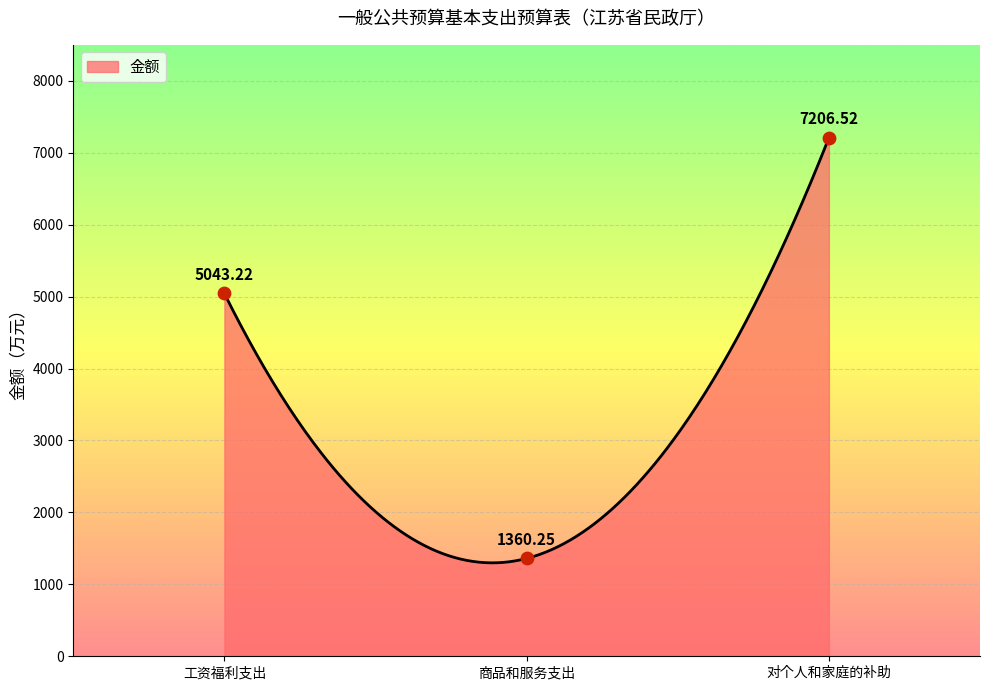

What is the change in value from 工资福利支出 to 商品和服务支出?

-3683.0